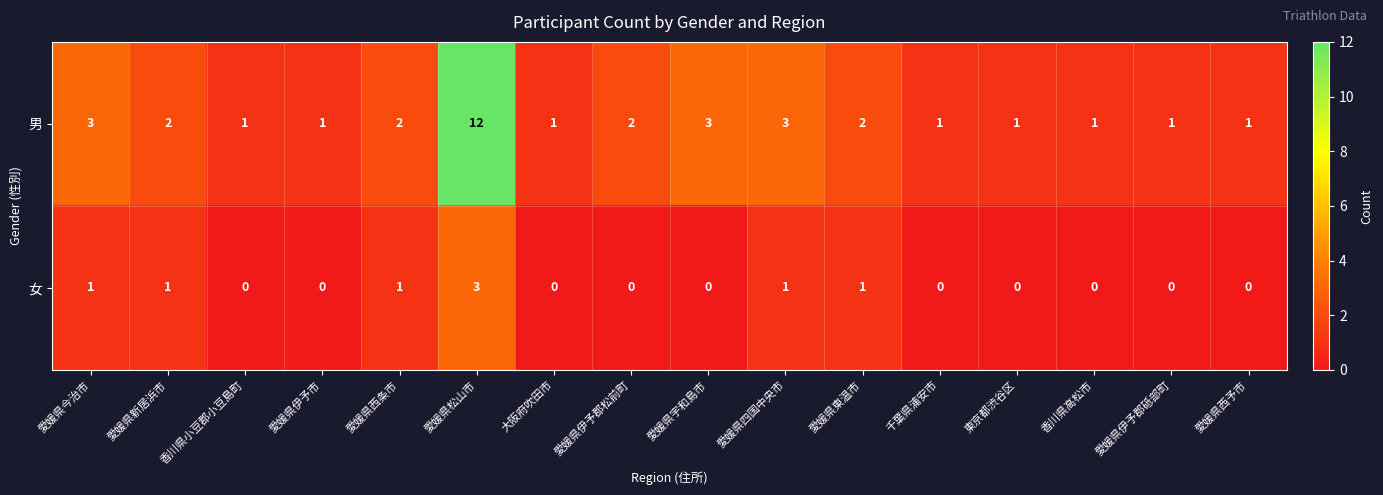

At which label does 男 first exceed 2?

愛媛県今治市